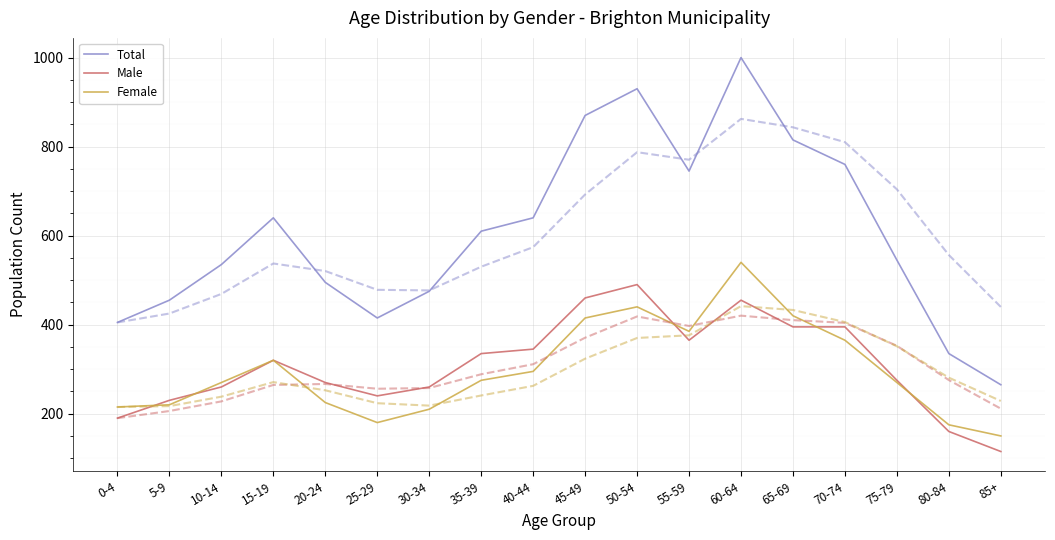

In Female, how many points are lower than both neighbors (excluding endpoints)?

2